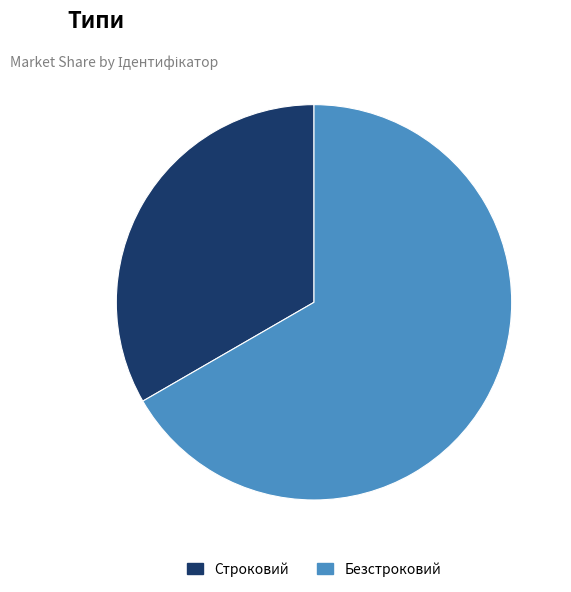

Which slice represents more than half of the pie?

Безстроковий